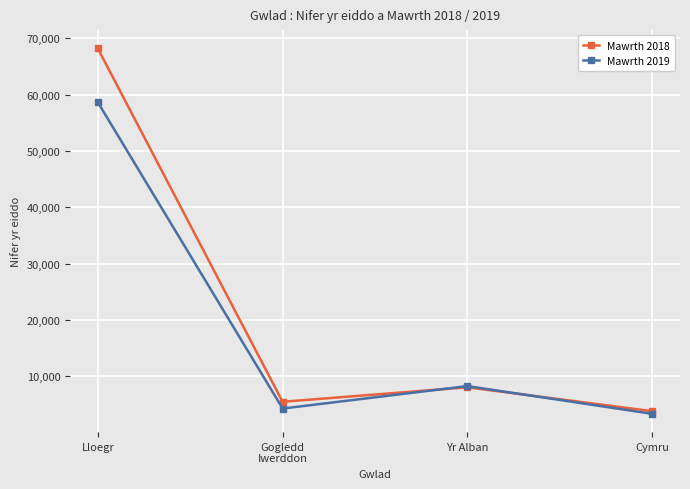

Which category has the highest value in the Mawrth 2019 series?

Lloegr